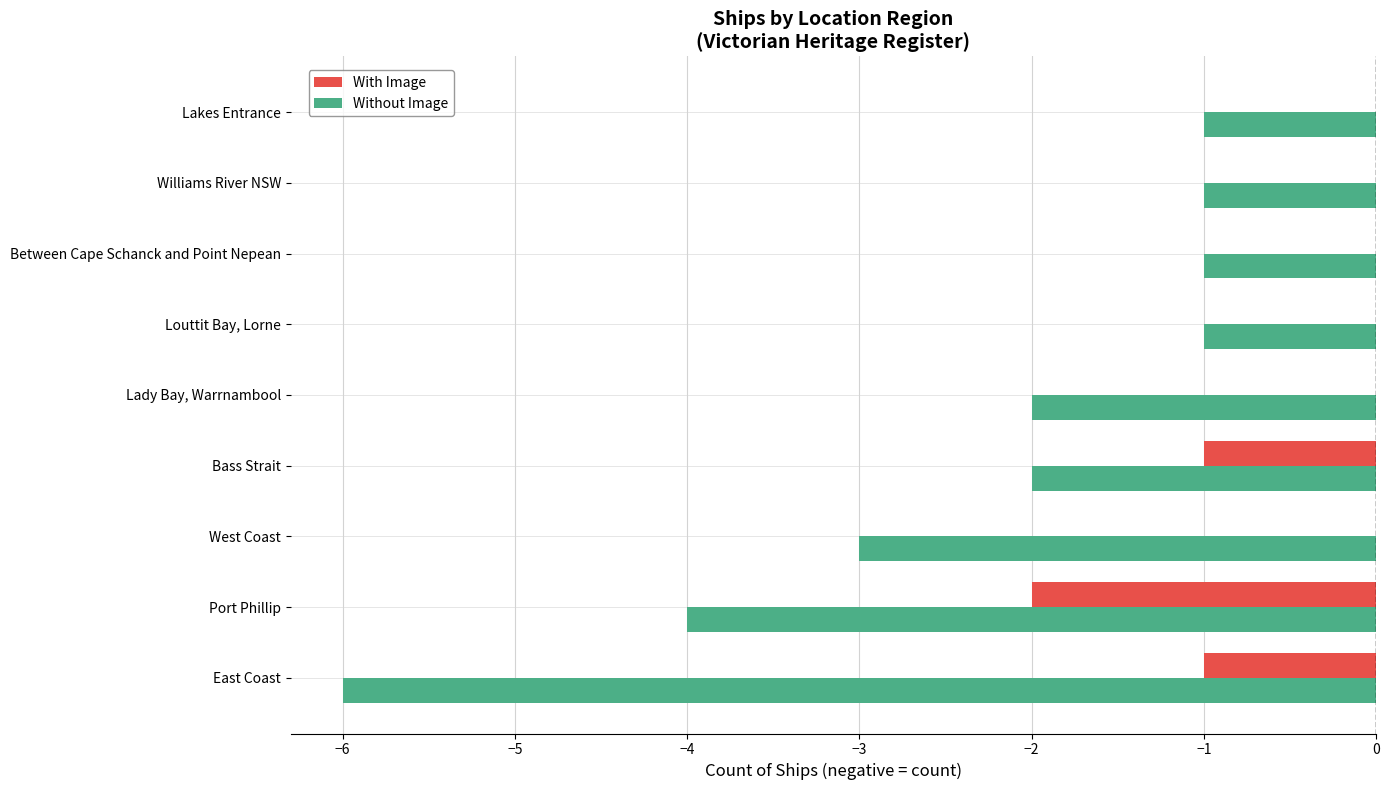

How many categories are shown in the chart?

9